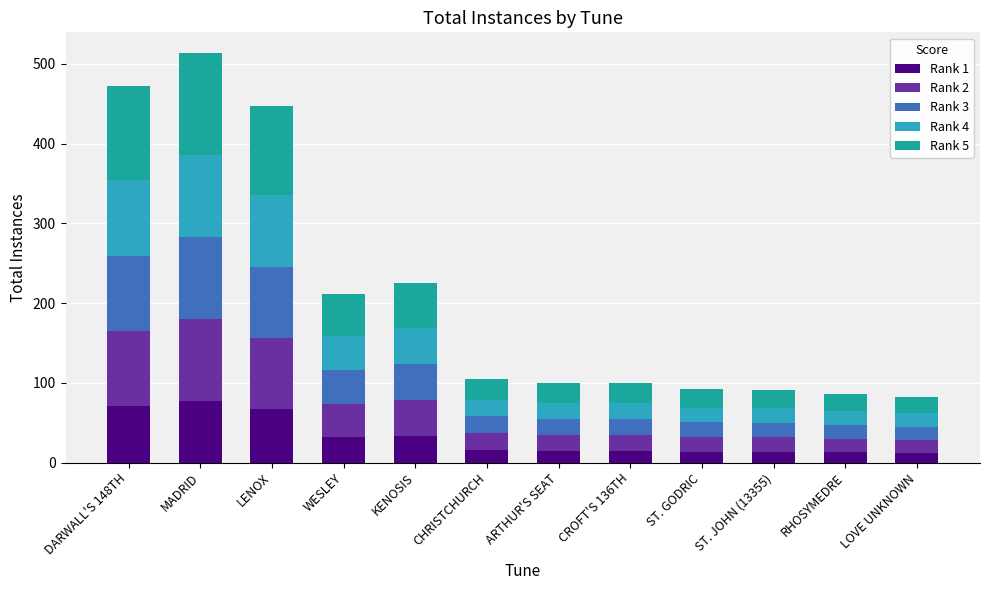

What value does the Rank 1 series have at MADRID?

77.1